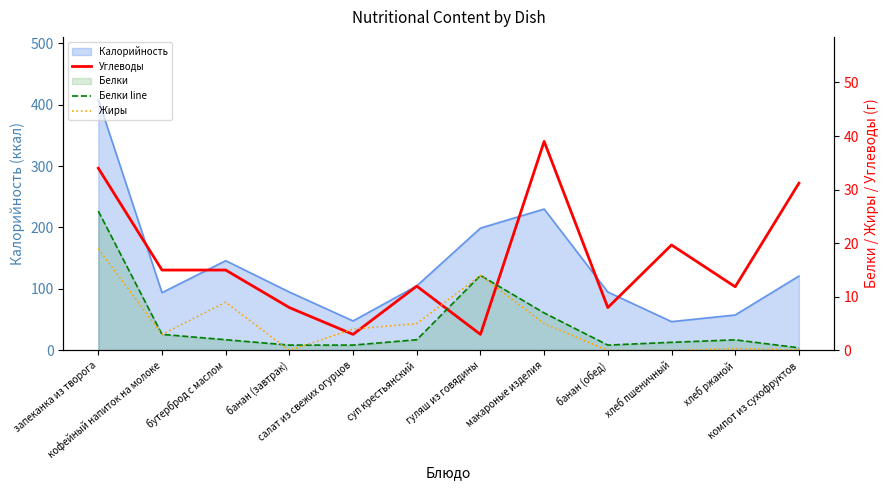

What is the total value across all series at хлеб ржаной?

14.2